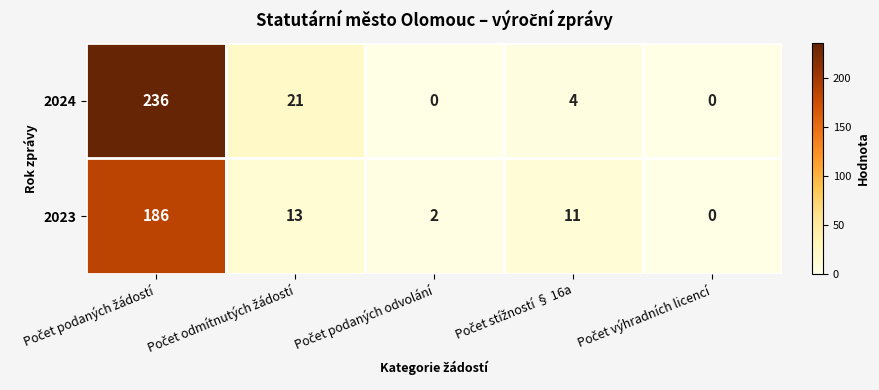

Which series has the largest range (max minus min)?

2024